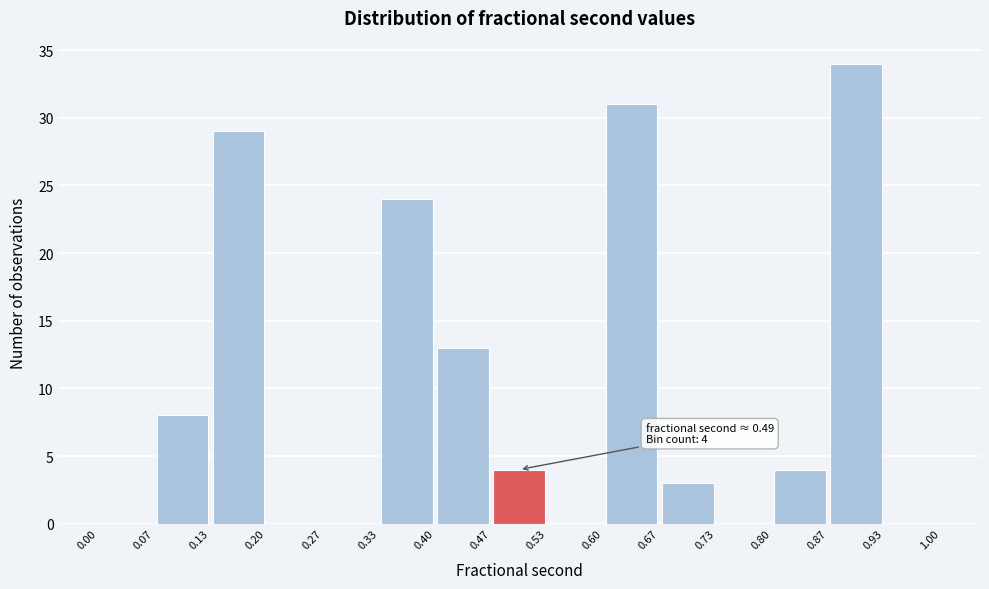

Which range on the x-axis has the tallest bar?

0.87 to 0.93